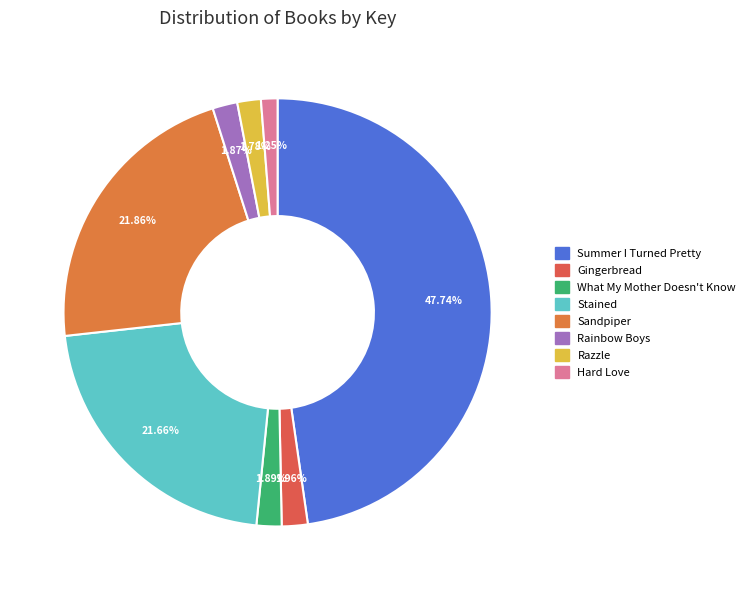

Between Gingerbread and What My Mother Doesn't Know, which is larger?

Gingerbread